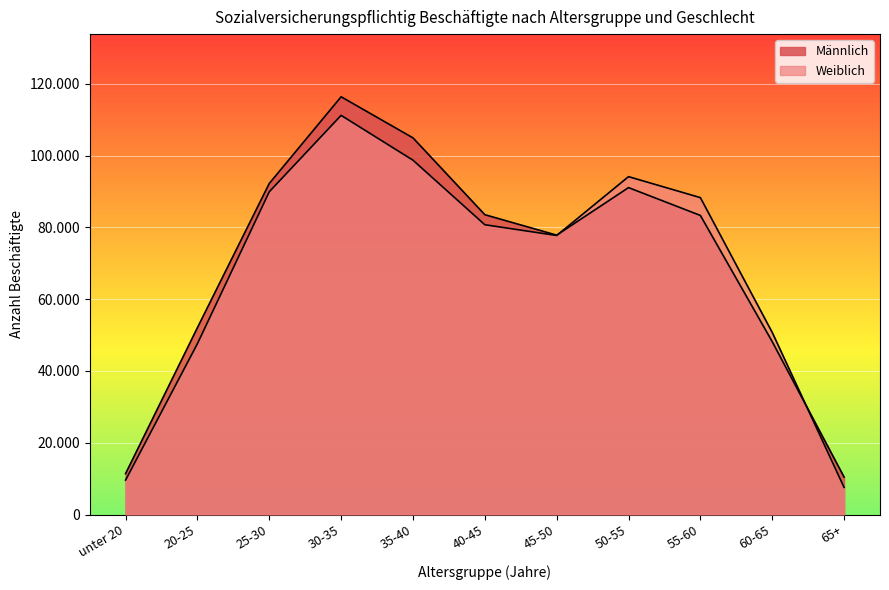

At which category does Weiblich reach its first local valley?

45-50